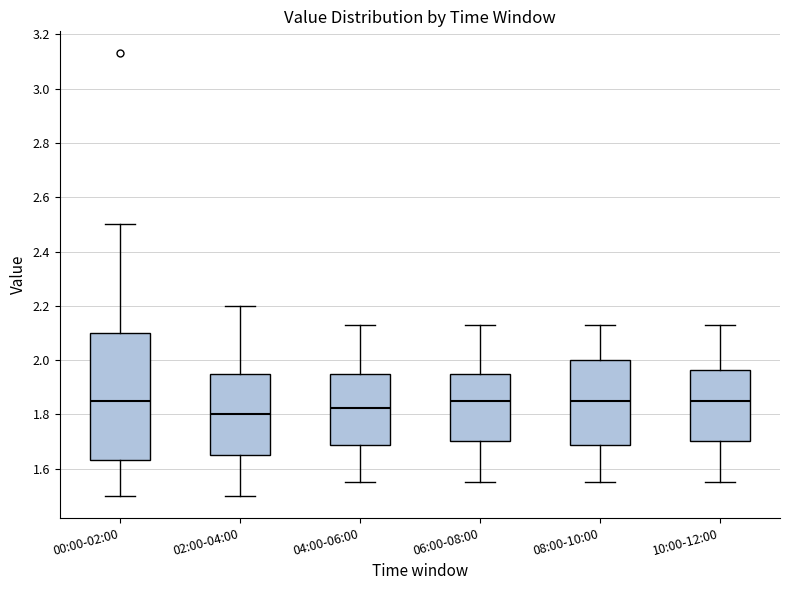

Which box is the tallest, from its lower edge to its upper edge?

00:00-02:00